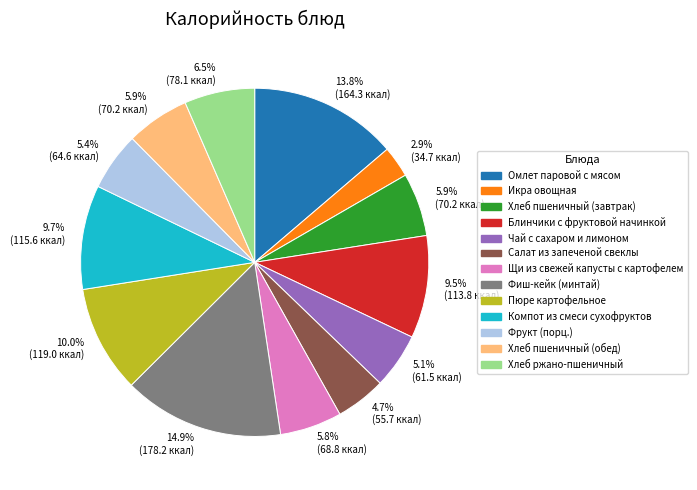

Is there a majority slice in this chart?

No